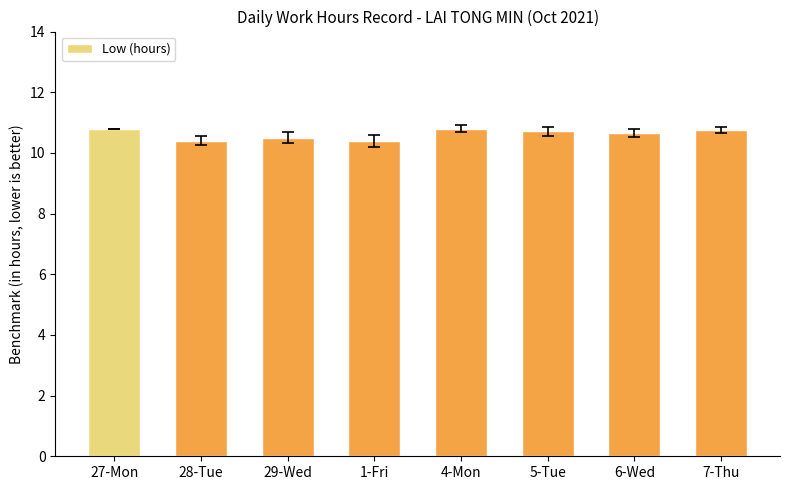

What position from the left is 29-Wed?

3